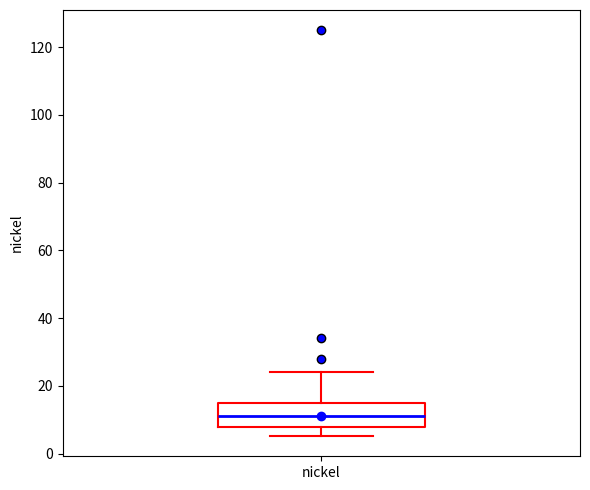

Where does the lower whisker of the box for nickel end on the y-axis? The values are not printed on the chart, so give them approximately, as read against the axis.

6